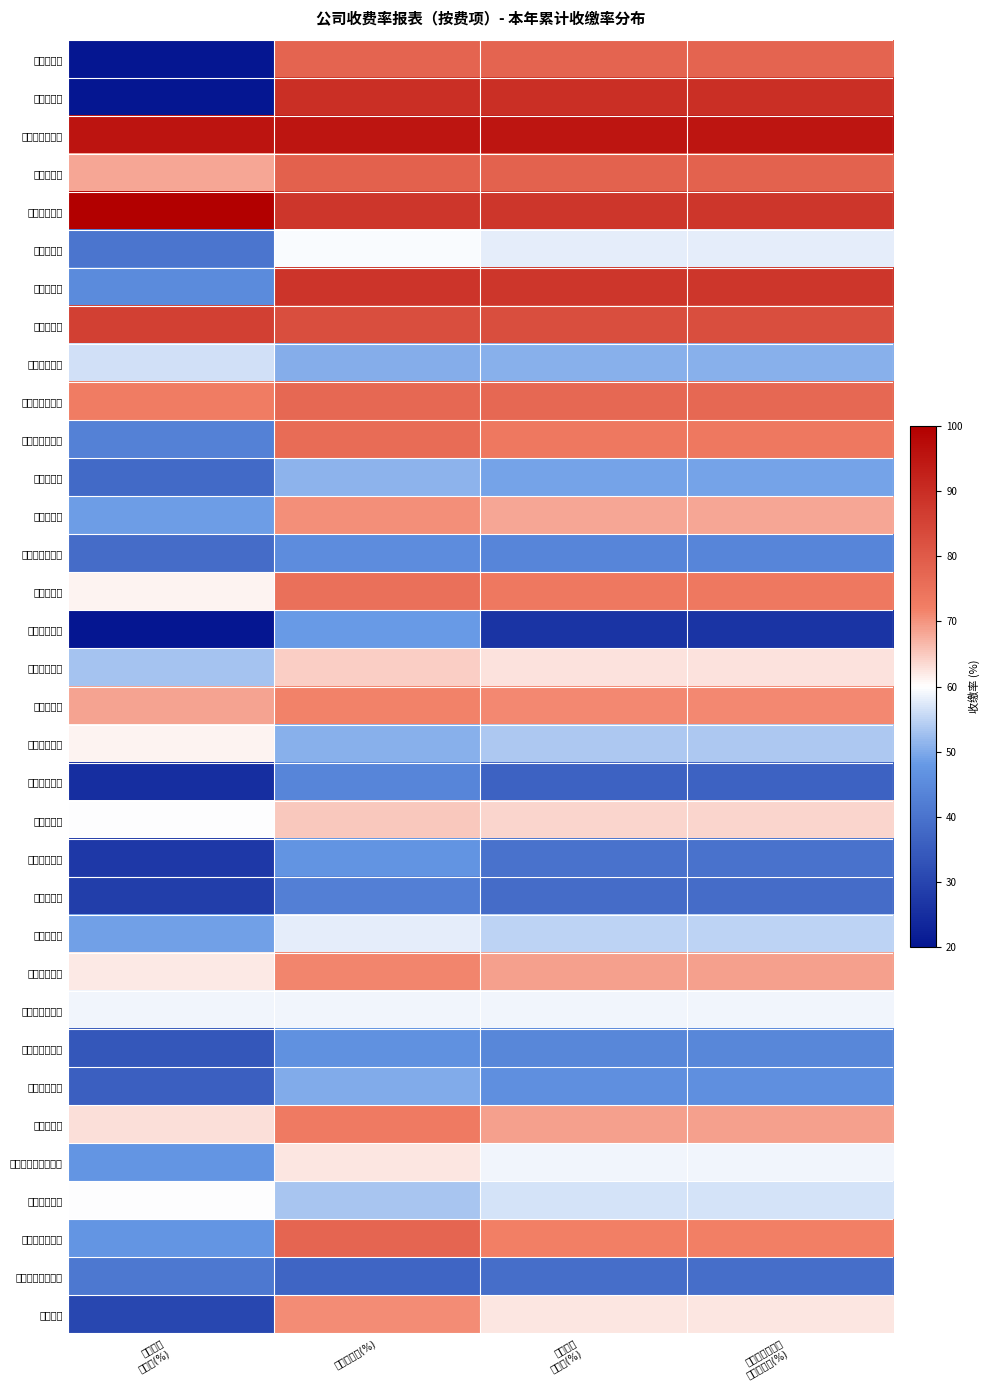

Reading left to right, what are all the values shown in this chart?

温州君澜邸: 往年欠费
回收率(%)=0.0	本期收缴率(%)=77.9	本年累计
收缴率(%)=77.9	本年应收及往年
欠费收缴率(%)=77.9
杭州樾臻府: 往年欠费
回收率(%)=0.0	本期收缴率(%)=89.5	本年累计
收缴率(%)=89.5	本年应收及往年
欠费收缴率(%)=89.5
观河盛世府六期: 往年欠费
回收率(%)=95.4	本期收缴率(%)=95.0	本年累计
收缴率(%)=95.0	本年应收及往年
欠费收缴率(%)=95.0
云澜天第府: 往年欠费
回收率(%)=68.3	本期收缴率(%)=78.5	本年累计
收缴率(%)=78.2	本年应收及往年
欠费收缴率(%)=78.2
艮新融信大厦: 往年欠费
回收率(%)=100.0	本期收缴率(%)=88.0	本年累计
收缴率(%)=88.1	本年应收及往年
欠费收缴率(%)=88.1
绍兴和樾府: 往年欠费
回收率(%)=40.4	本期收缴率(%)=59.5	本年累计
收缴率(%)=58.1	本年应收及往年
欠费收缴率(%)=58.1
杭州天澜里: 往年欠费
回收率(%)=45.2	本期收缴率(%)=88.2	本年累计
收缴率(%)=88.1	本年应收及往年
欠费收缴率(%)=88.1
杭州展望轩: 往年欠费
回收率(%)=85.8	本期收缴率(%)=82.6	本年累计
收缴率(%)=82.7	本年应收及往年
欠费收缴率(%)=82.7
温州榕华福邸: 往年欠费
回收率(%)=56.4	本期收缴率(%)=50.3	本年累计
收缴率(%)=50.6	本年应收及往年
欠费收缴率(%)=50.6
乐清海月清风园: 往年欠费
回收率(%)=72.7	本期收缴率(%)=77.0	本年累计
收缴率(%)=77.0	本年应收及往年
欠费收缴率(%)=77.0
九江融信碧桂园: 往年欠费
回收率(%)=42.8	本期收缴率(%)=76.2	本年累计
收缴率(%)=73.4	本年应收及往年
欠费收缴率(%)=73.4
湖州信悦府: 往年欠费
回收率(%)=37.9	本期收缴率(%)=51.1	本年累计
收缴率(%)=49.3	本年应收及往年
欠费收缴率(%)=49.3
衢州拾光里: 往年欠费
回收率(%)=48.7	本期收缴率(%)=70.5	本年累计
收缴率(%)=68.1	本年应收及往年
欠费收缴率(%)=68.1
临安锦云澜天里: 往年欠费
回收率(%)=38.5	本期收缴率(%)=45.4	本年累计
收缴率(%)=44.0	本年应收及往年
欠费收缴率(%)=44.0
杭州天琅府: 往年欠费
回收率(%)=61.1	本期收缴率(%)=75.0	本年累计
收缴率(%)=73.6	本年应收及往年
欠费收缴率(%)=73.6
杭州万流新邸: 往年欠费
回收率(%)=17.4	本期收缴率(%)=48.1	本年累计
收缴率(%)=26.4	本年应收及往年
欠费收缴率(%)=26.4
海宁澜悦公馆: 往年欠费
回收率(%)=52.9	本期收缴率(%)=64.6	本年累计
收缴率(%)=62.5	本年应收及往年
欠费收缴率(%)=62.5
绍兴兴望轩: 往年欠费
回收率(%)=68.7	本期收缴率(%)=71.7	本年累计
收缴率(%)=71.2	本年应收及往年
欠费收缴率(%)=71.2
金华云栖江境: 往年欠费
回收率(%)=61.2	本期收缴率(%)=50.7	本年累计
收缴率(%)=53.6	本年应收及往年
欠费收缴率(%)=53.6
杭州湖悦章府: 往年欠费
回收率(%)=25.1	本期收缴率(%)=43.8	本年累计
收缴率(%)=36.3	本年应收及往年
欠费收缴率(%)=36.3
苍南金麟府: 往年欠费
回收率(%)=59.8	本期收缴率(%)=65.0	本年累计
收缴率(%)=63.9	本年应收及往年
欠费收缴率(%)=63.9
临安新荣世邸: 往年欠费
回收率(%)=27.3	本期收缴率(%)=46.9	本年累计
收缴率(%)=39.9	本年应收及往年
欠费收缴率(%)=39.9
湖州融璟园: 往年欠费
回收率(%)=28.5	本期收缴率(%)=42.5	本年累计
收缴率(%)=38.4	本年应收及往年
欠费收缴率(%)=38.4
乐清柏悦湾: 往年欠费
回收率(%)=49.0	本期收缴率(%)=58.1	本年累计
收缴率(%)=55.0	本年应收及往年
欠费收缴率(%)=55.0
杭州和光尘樾: 往年欠费
回收率(%)=62.0	本期收缴率(%)=71.5	本年累计
收缴率(%)=69.0	本年应收及往年
欠费收缴率(%)=69.0
杭州雅颂市心府: 往年欠费
回收率(%)=58.8	本期收缴率(%)=58.9	本年累计
收缴率(%)=58.9	本年应收及往年
欠费收缴率(%)=58.9
嵊州创世纪公寓: 往年欠费
回收率(%)=34.0	本期收缴率(%)=46.5	本年累计
收缴率(%)=44.1	本年应收及往年
欠费收缴率(%)=44.1
舟山创世花园: 往年欠费
回收率(%)=35.8	本期收缴率(%)=50.1	本年累计
收缴率(%)=46.2	本年应收及往年
欠费收缴率(%)=46.2
杭州厘望轩: 往年欠费
回收率(%)=63.0	本期收缴率(%)=72.8	本年累计
收缴率(%)=68.8	本年应收及往年
欠费收缴率(%)=68.8
嵊州观河盛世府四期: 往年欠费
回收率(%)=47.2	本期收缴率(%)=62.2	本年累计
收缴率(%)=58.9	本年应收及往年
欠费收缴率(%)=58.9
安吉悦江花苑: 往年欠费
回收率(%)=59.7	本期收缴率(%)=53.2	本年累计
收缴率(%)=56.6	本年应收及往年
欠费收缴率(%)=56.6
杭州云尚澜天府: 往年欠费
回收率(%)=47.2	本期收缴率(%)=77.7	本年累计
收缴率(%)=72.1	本年应收及往年
欠费收缴率(%)=72.1
慈溪四季珑玥华府: 往年欠费
回收率(%)=41.1	本期收缴率(%)=37.0	本年累计
收缴率(%)=38.8	本年应收及往年
欠费收缴率(%)=38.8
海宁澜庭: 往年欠费
回收率(%)=30.4	本期收缴率(%)=70.9	本年累计
收缴率(%)=62.5	本年应收及往年
欠费收缴率(%)=62.5